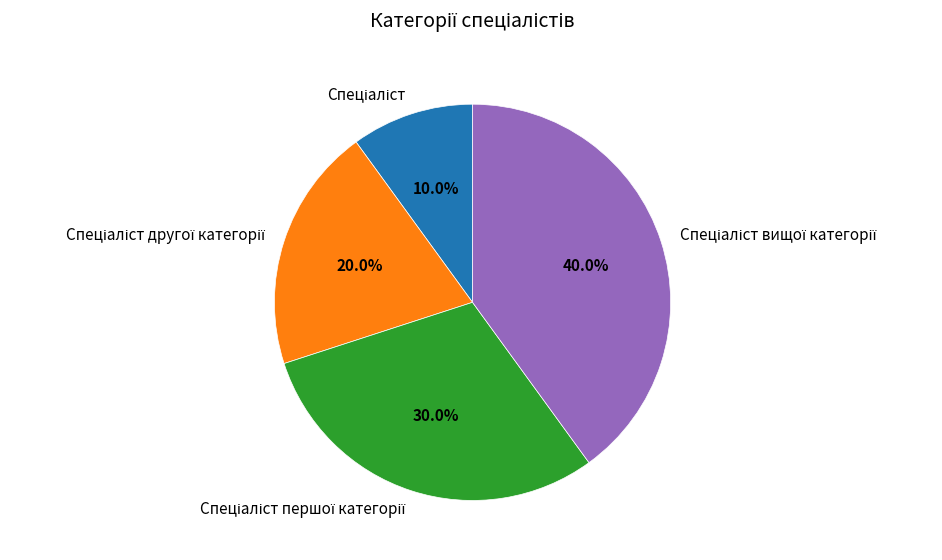

Is there a majority slice in this chart?

No